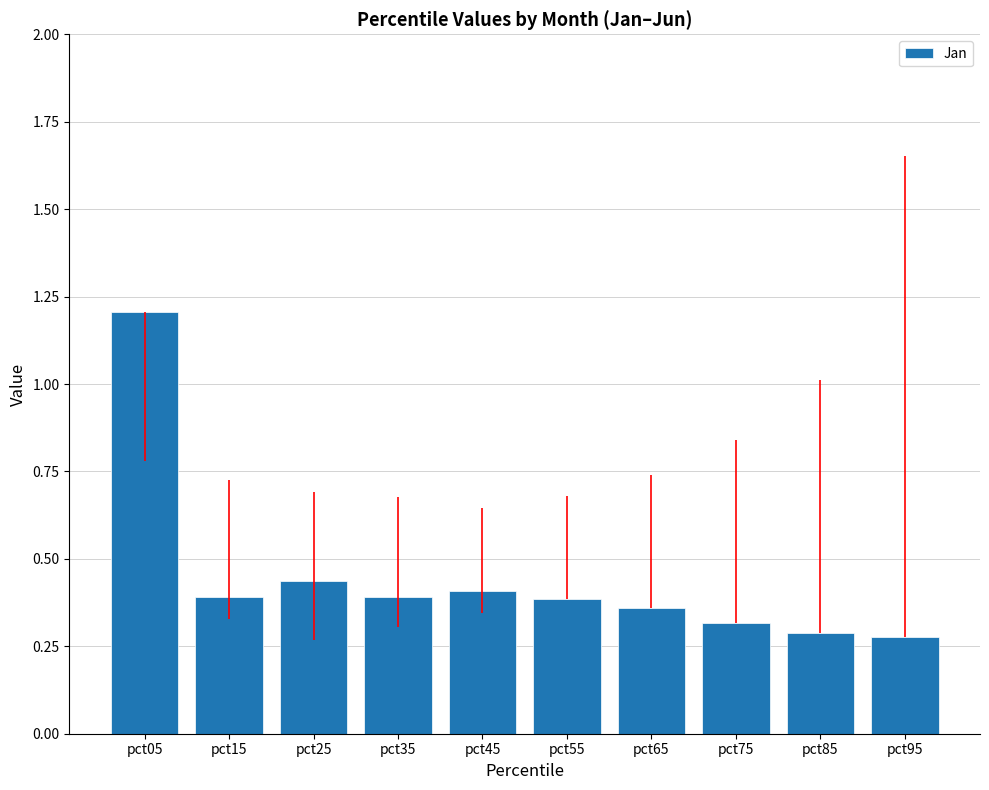

Read the value at pct05.

1.2